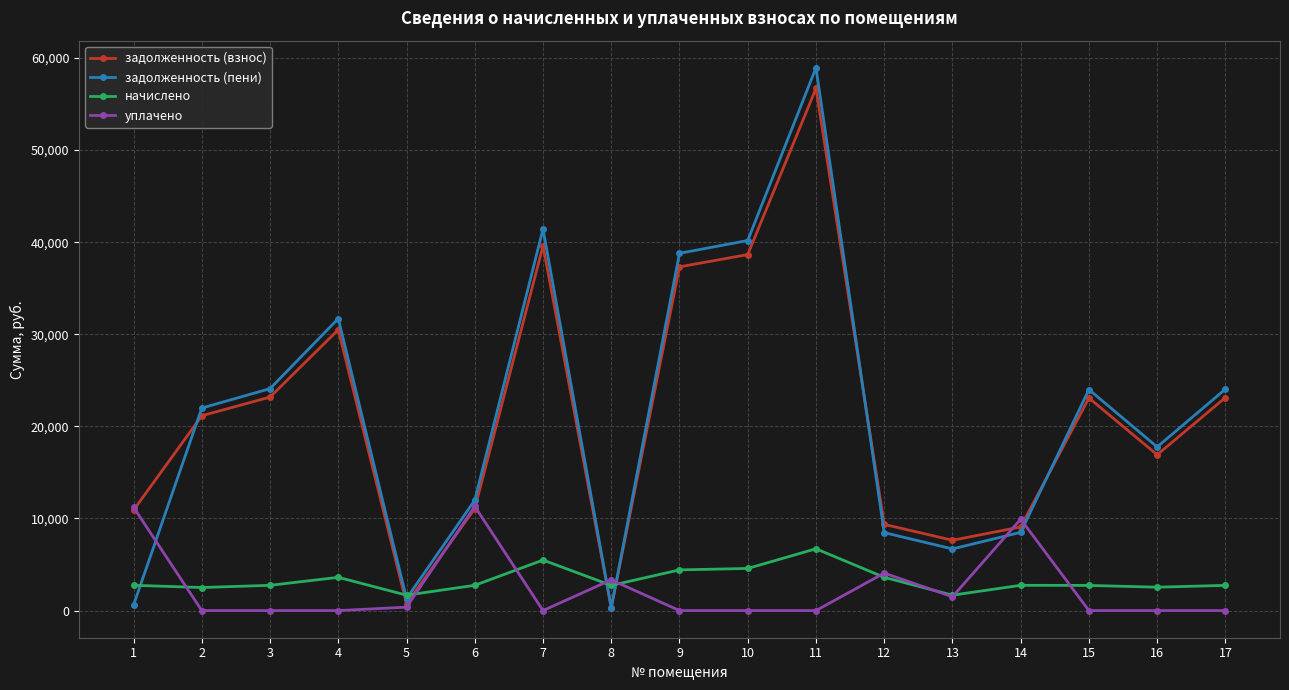

Is it true that уплачено equals -3602.7 at 4?

False